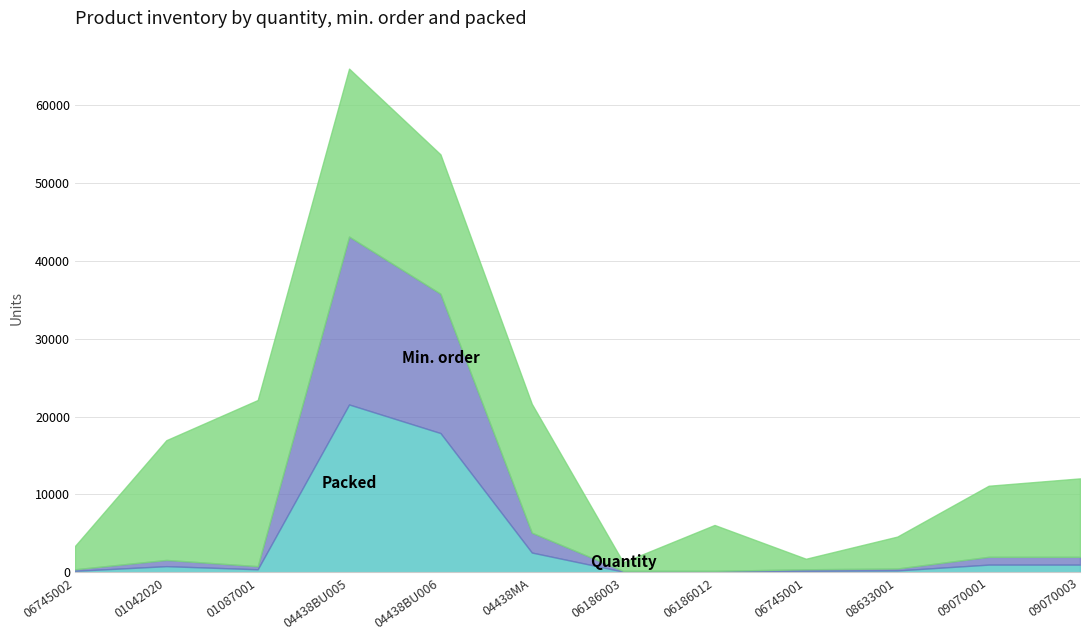

List the series in order of their peak value, highest first.

Quantity, Min. order, Packed